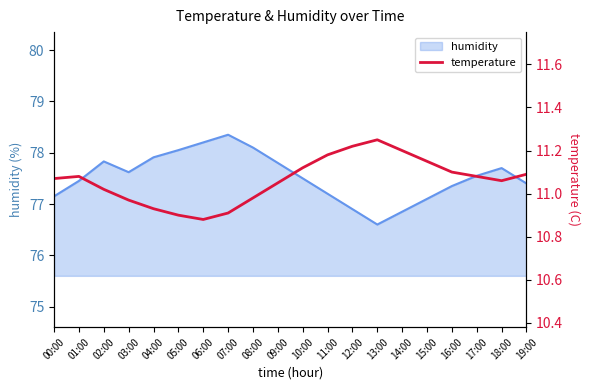

What is the change in value from 06:00 to 14:00?

+0.3